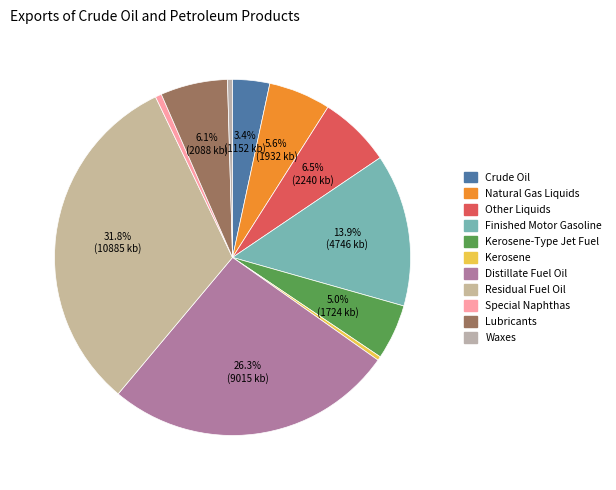

Count the number of slices in the pie.

11